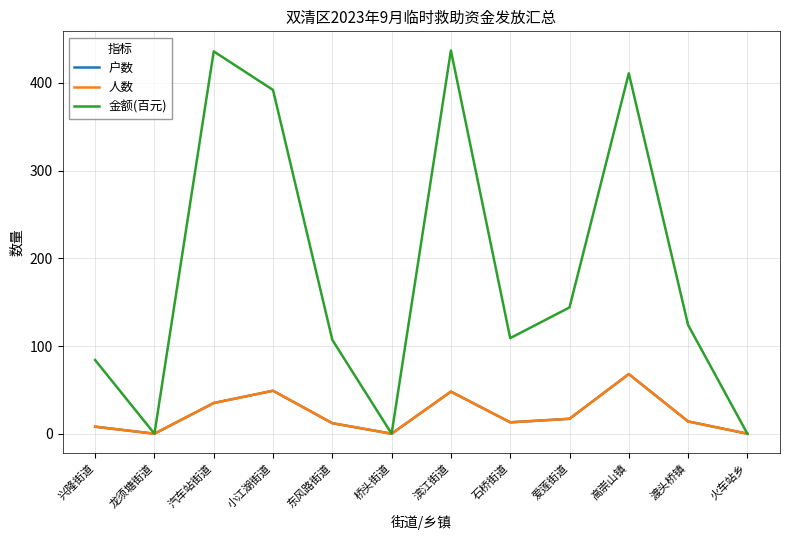

What is the label of the 8th point from the right?

东风路街道